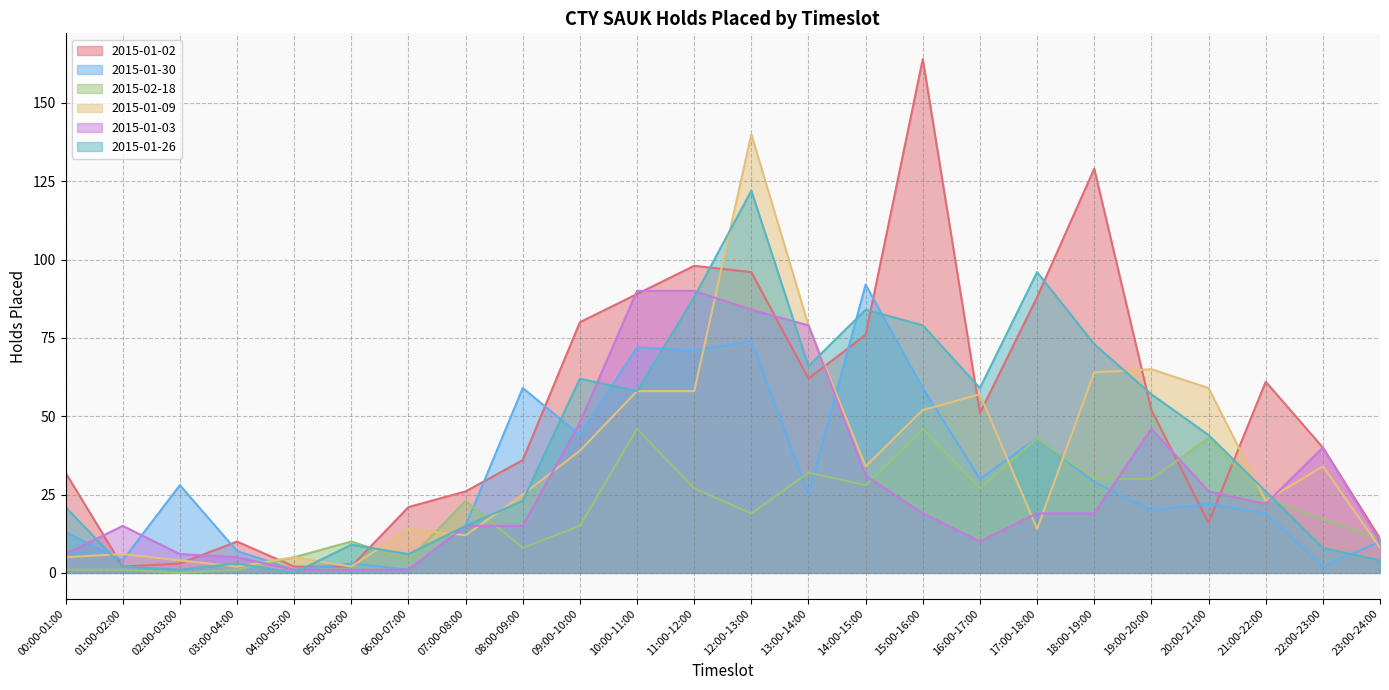

Between 05:00-06:00 and 11:00-12:00, which is larger?

11:00-12:00